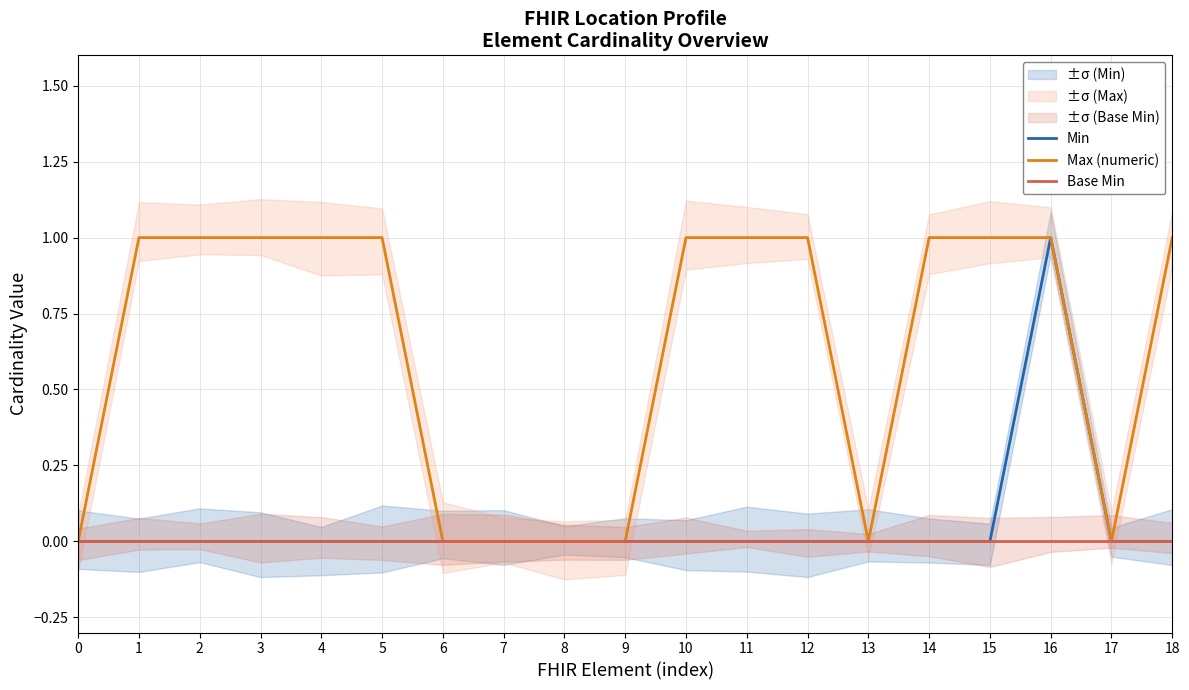

What is the spread (max minus min) of values at 2?

1